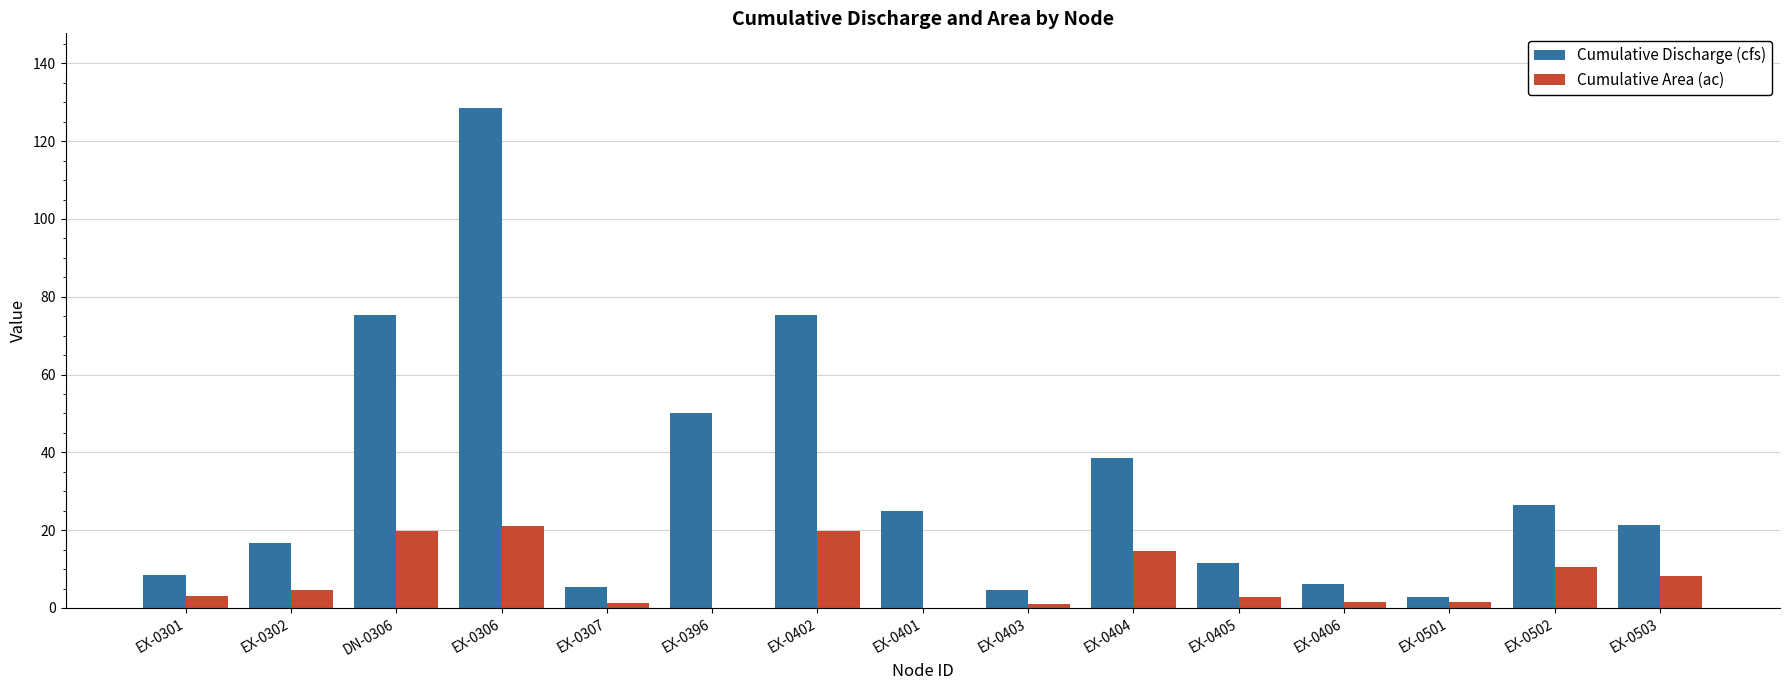

Which series has the largest range (max minus min)?

Cumulative Discharge (cfs)